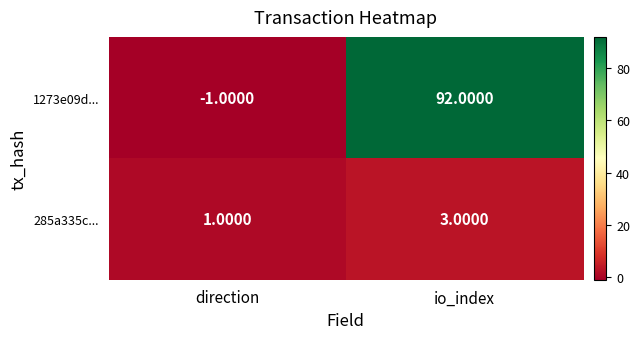

What is the difference between the 1273e09d... values at direction and io_index?

93